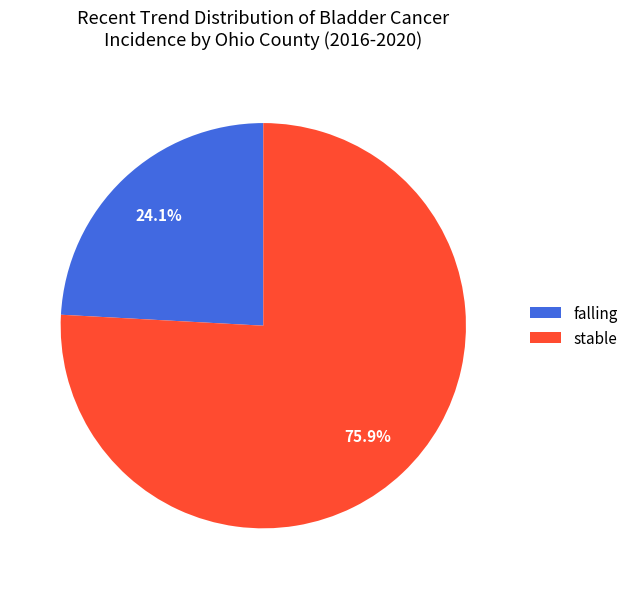

To the nearest percent, what portion does falling represent?

24%